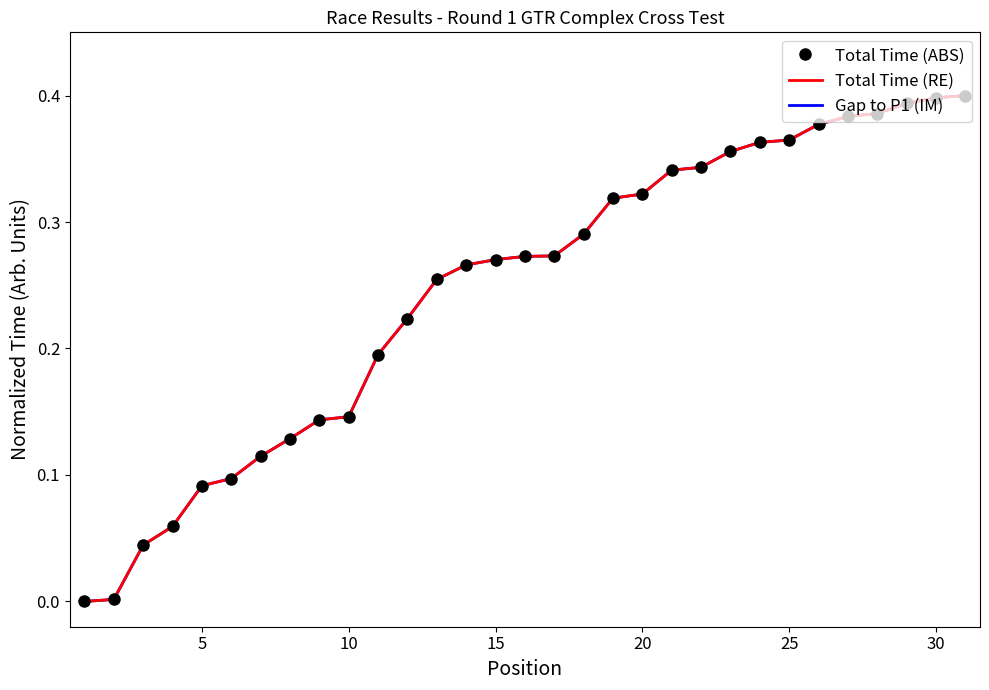

How many values in Gap to P1 (IM) are above zero?

30